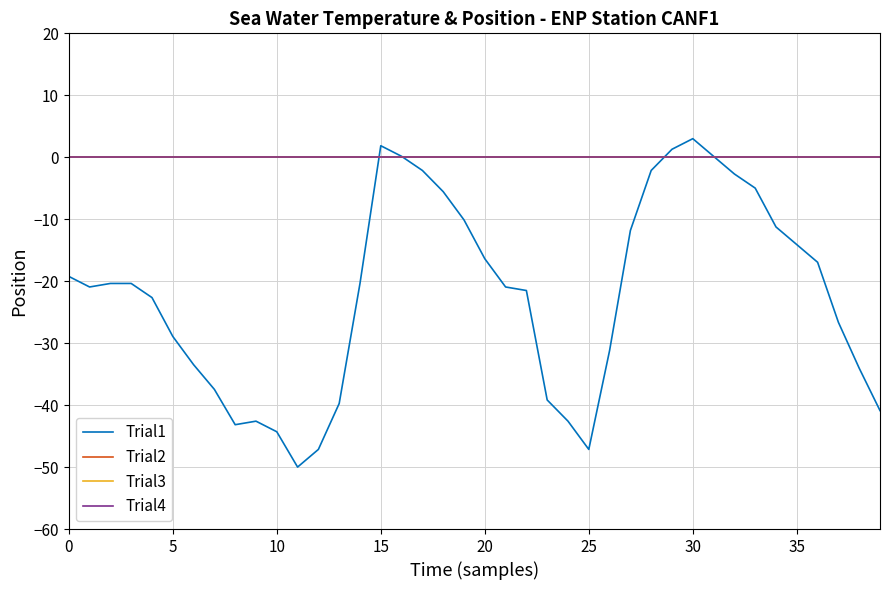

Reading left to right, list all the values displayed in this chart.

Trial1: -19.2	-20.9	-20.4	-20.4	-22.6	-28.9	-33.5	-37.5	-43.2	-42.6	-44.3	-50.0	-47.2	-39.7	-20.4	1.9	0.2	-2.1	-5.5	-10.1	-16.4	-20.9	-21.5	-39.2	-42.6	-47.2	-31.2	-11.8	-2.1	1.3	3.0	0.2	-2.7	-5.0	-11.2	-14.1	-16.9	-26.6	-34.0	-40.9
Trial2: 0.0	0.0	0.0	0.0	0.0	0.0	0.0	0.0	0.0	0.0	0.0	0.0	0.0	0.0	0.0	0.0	0.0	0.0	0.0	0.0	0.0	0.0	0.0	0.0	0.0	0.0	0.0	0.0	0.0	0.0	0.0	0.0	0.0	0.0	0.0	0.0	0.0	0.0	0.0	0.0
Trial3: 0.0	0.0	0.0	0.0	0.0	0.0	0.0	0.0	0.0	0.0	0.0	0.0	0.0	0.0	0.0	0.0	0.0	0.0	0.0	0.0	0.0	0.0	0.0	0.0	0.0	0.0	0.0	0.0	0.0	0.0	0.0	0.0	0.0	0.0	0.0	0.0	0.0	0.0	0.0	0.0
Trial4: 0.0	0.0	0.0	0.0	0.0	0.0	0.0	0.0	0.0	0.0	0.0	0.0	0.0	0.0	0.0	0.0	0.0	0.0	0.0	0.0	0.0	0.0	0.0	0.0	0.0	0.0	0.0	0.0	0.0	0.0	0.0	0.0	0.0	0.0	0.0	0.0	0.0	0.0	0.0	0.0